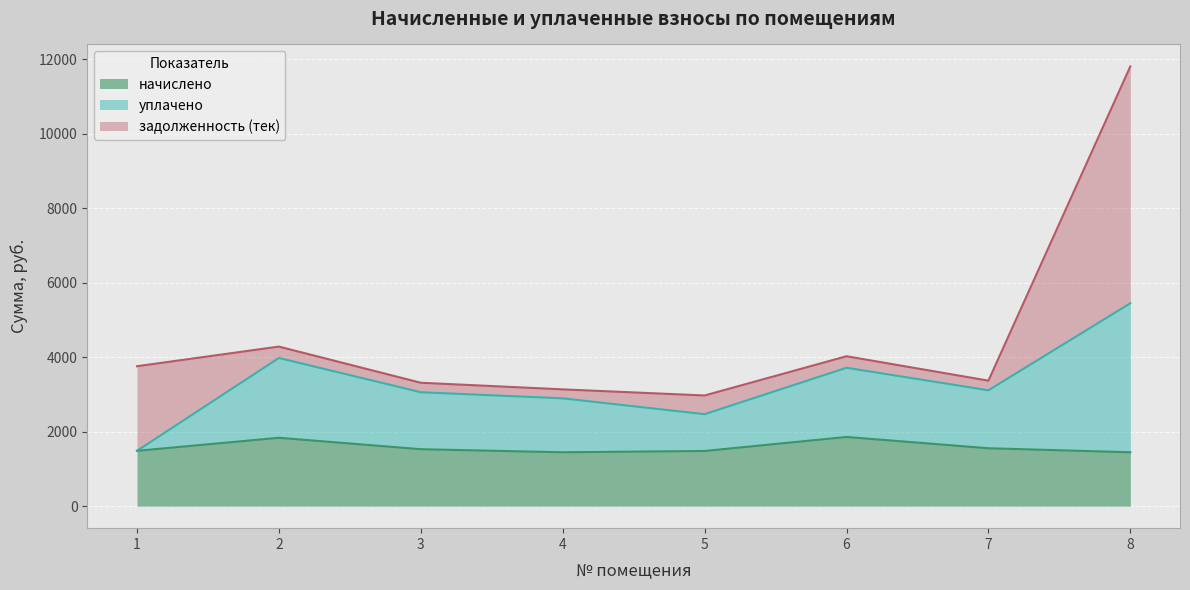

List the labels in order of начислено value, smallest first.

4, 8, 5, 1, 3, 7, 2, 6